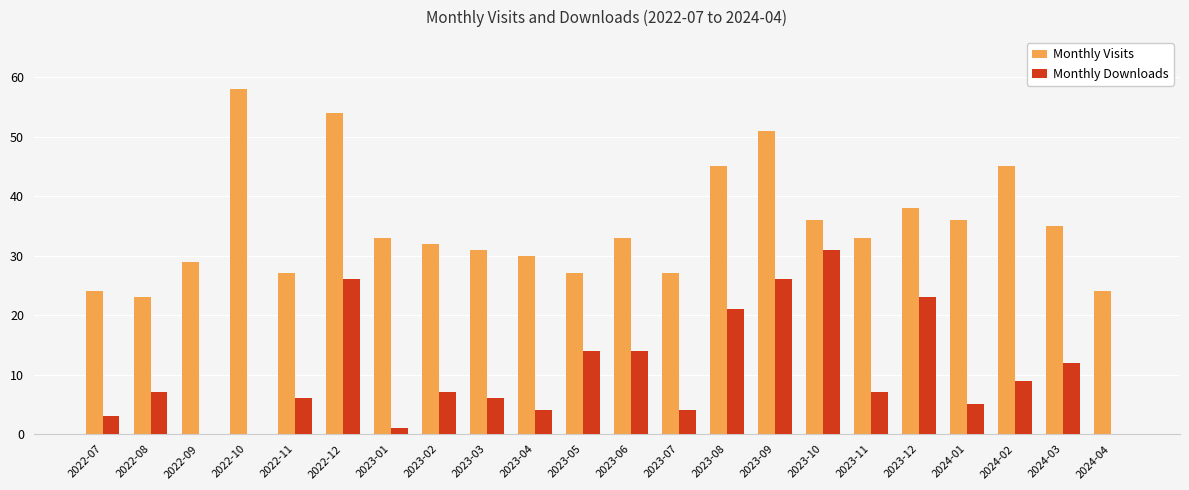

How many groups of bars are there?

22